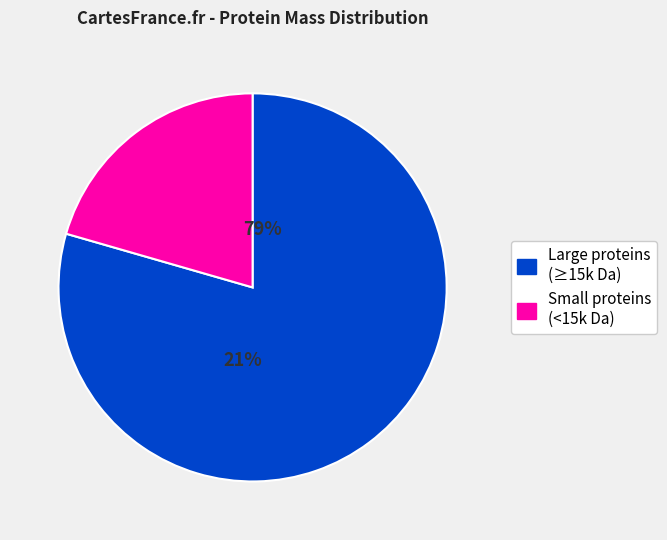

Rank the categories by value from lowest to highest.

Small proteins (<15k Da), Large proteins (≥15k Da)